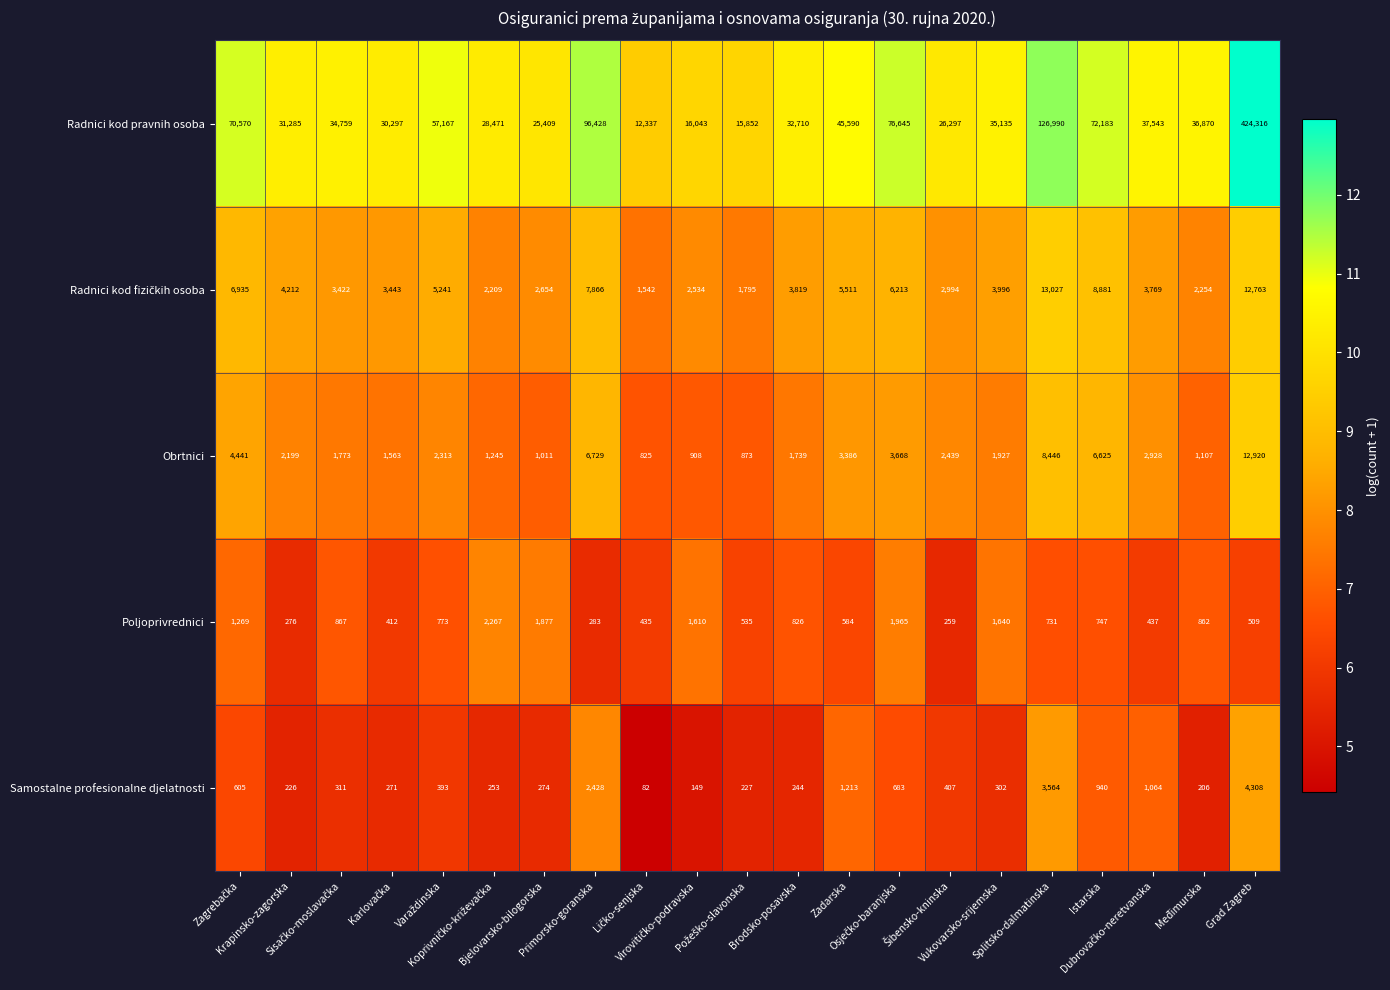

What is the difference between the second highest and minimum values in the Samostalne profesionalne djelatnosti series?

3482